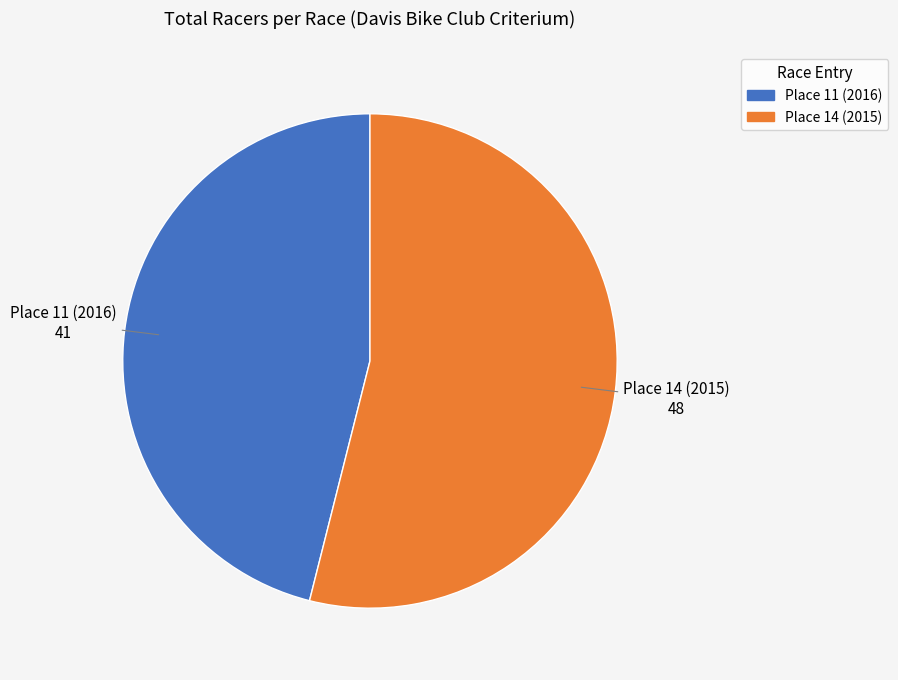

Which category has the biggest portion of the pie?

Place 14 (2015)